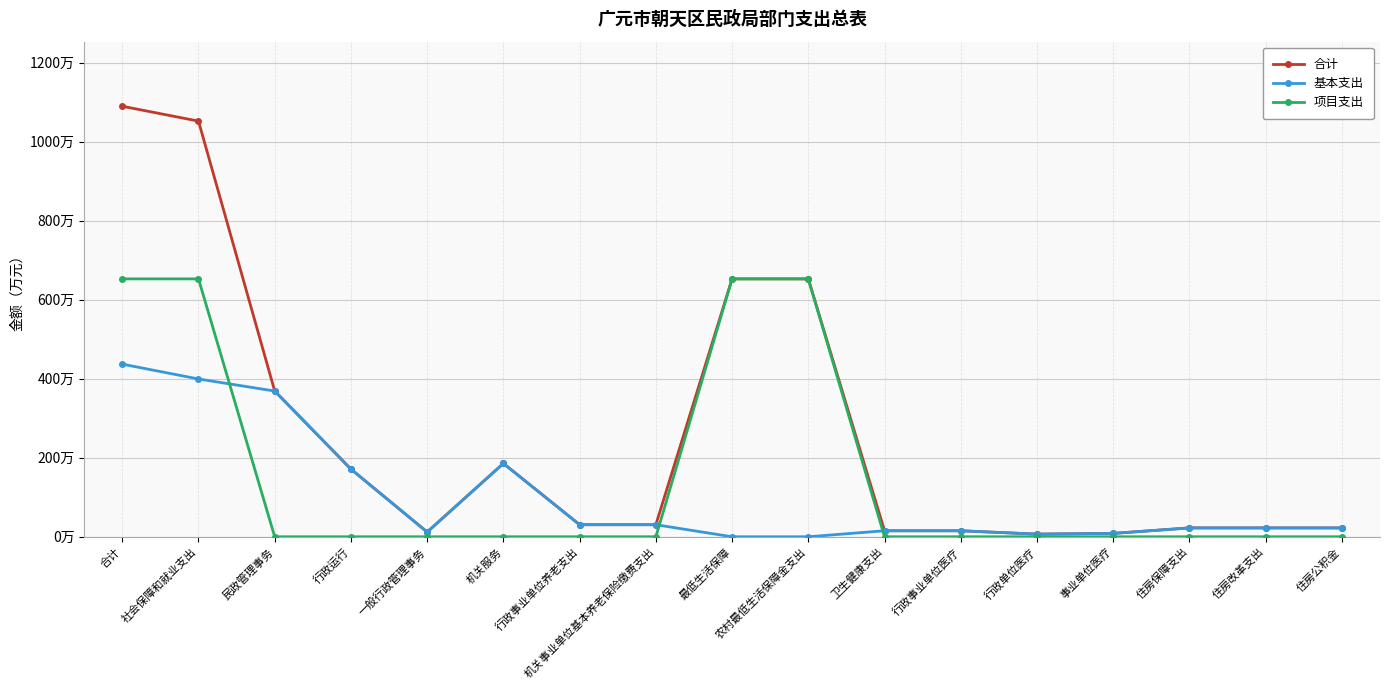

Rank the series by their maximum value, from highest to lowest.

合计, 项目支出, 基本支出